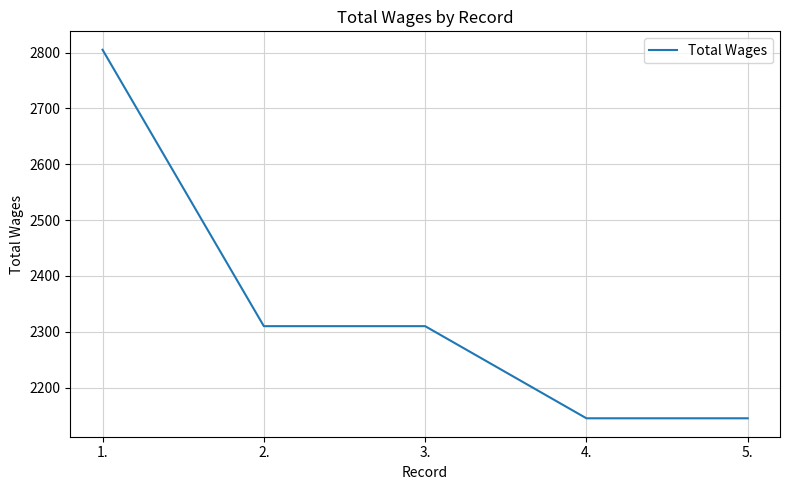

Reading right to left, what are all the values shown in this chart?

5.=2145	4.=2145	3.=2310	2.=2310	1.=2805